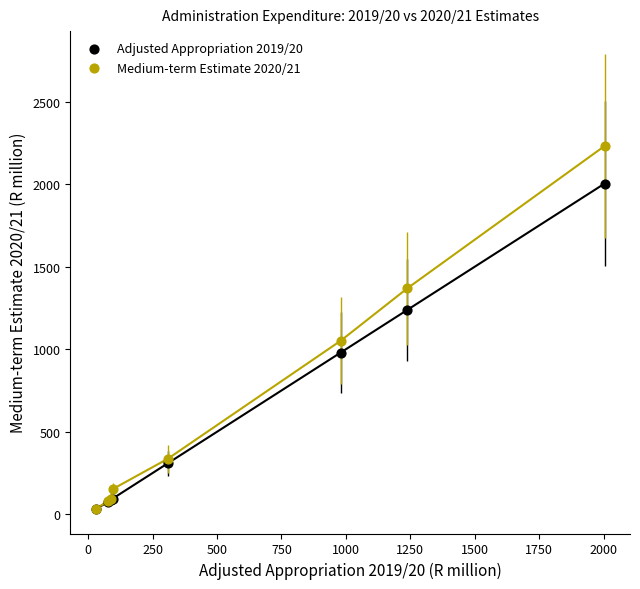

What are all the series names shown in the legend?

Adjusted Appropriation 2019/20, Medium-term Estimate 2020/21